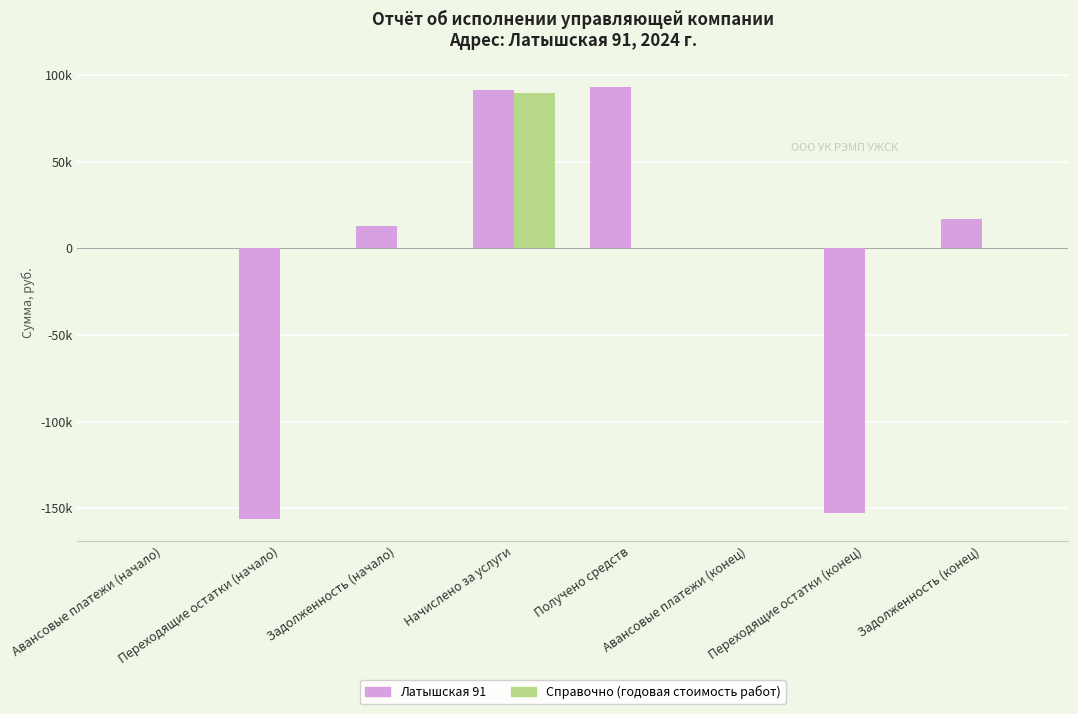

What are all the series names shown in the legend?

Латышская 91, Справочно (годовая стоимость работ)